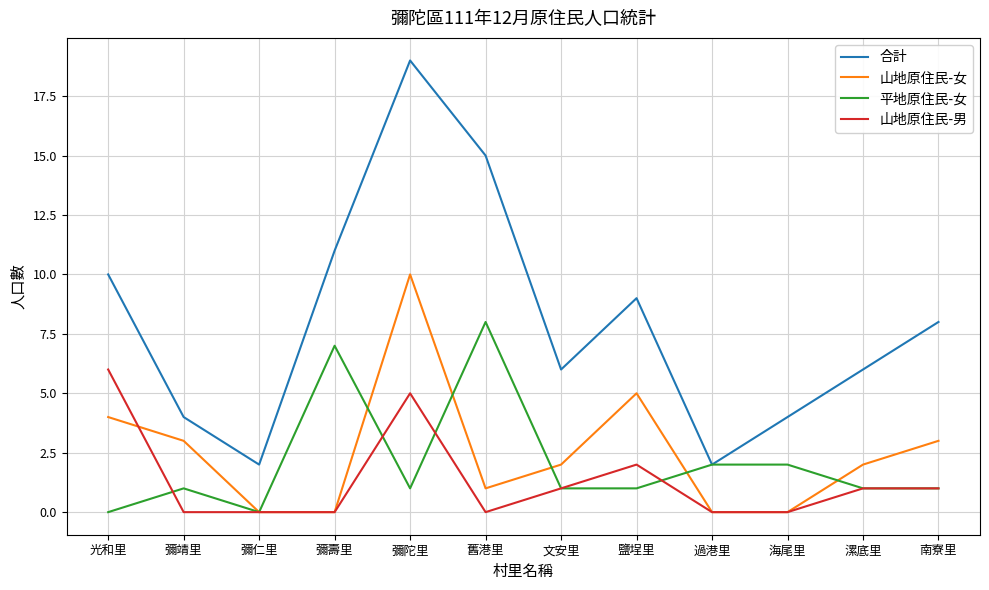

What position from the left is 彌仁里?

3